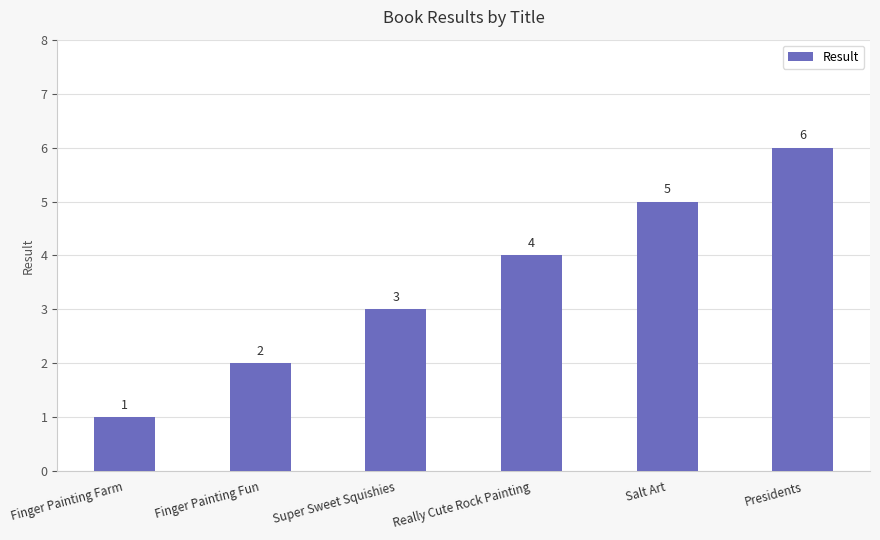

What is the label of the 3rd bar from the left?

Super Sweet Squishies